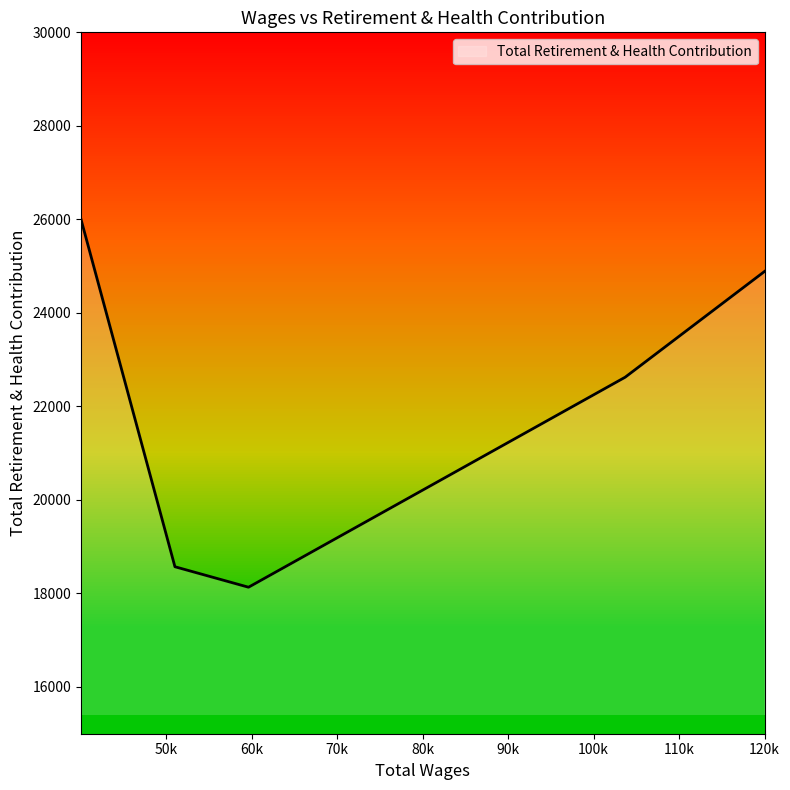

What is the sum of the values at 103684.0 and 50991.0?

41195